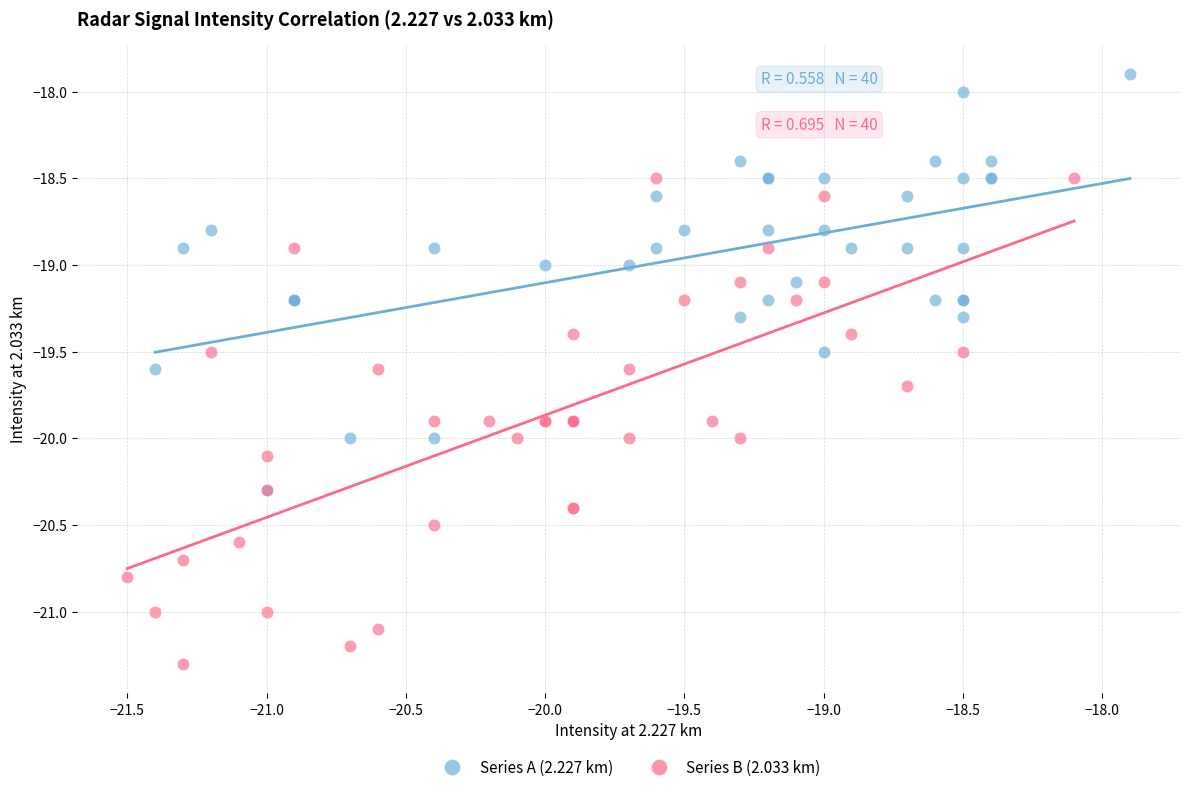

Which series has the widest spread of Y values?

Series B (2.033 km)